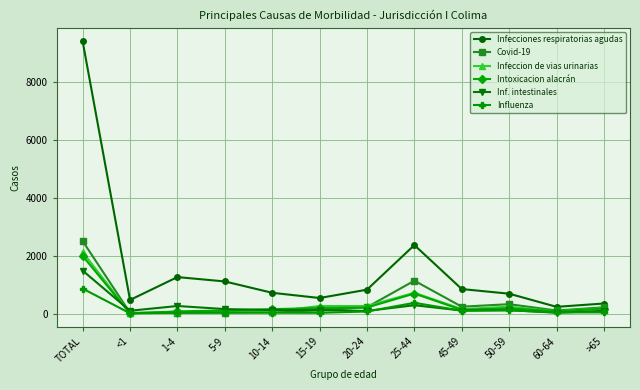

Which series changed the most between <1 and 50-59?

Covid-19